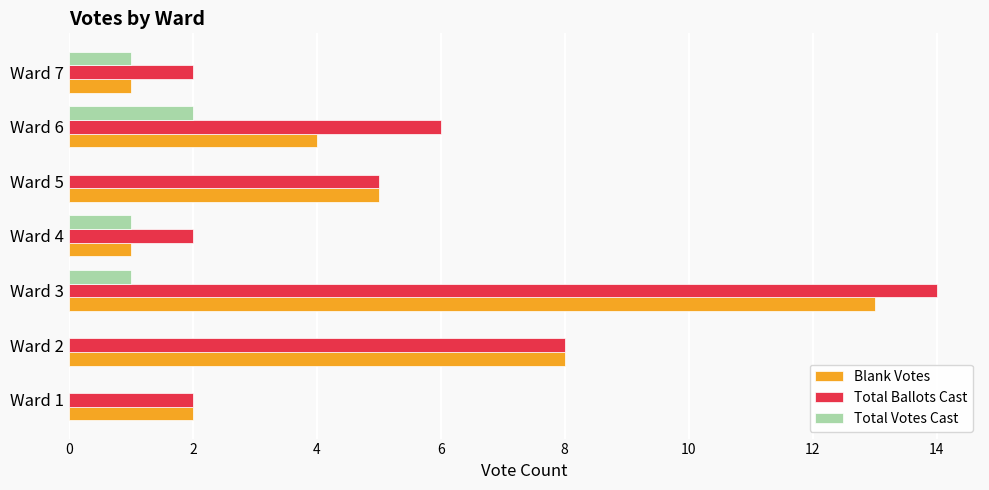

Between Ward 6 and Ward 7, which series saw the biggest shift?

Total Ballots Cast